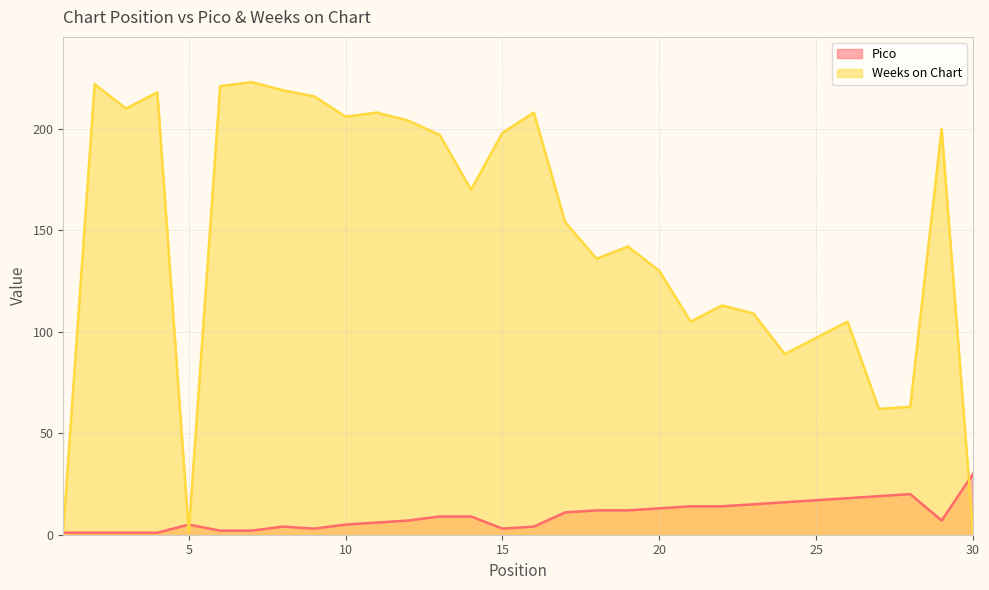

What is the difference between the maximum and minimum values in the Weeks on Chart series?

222